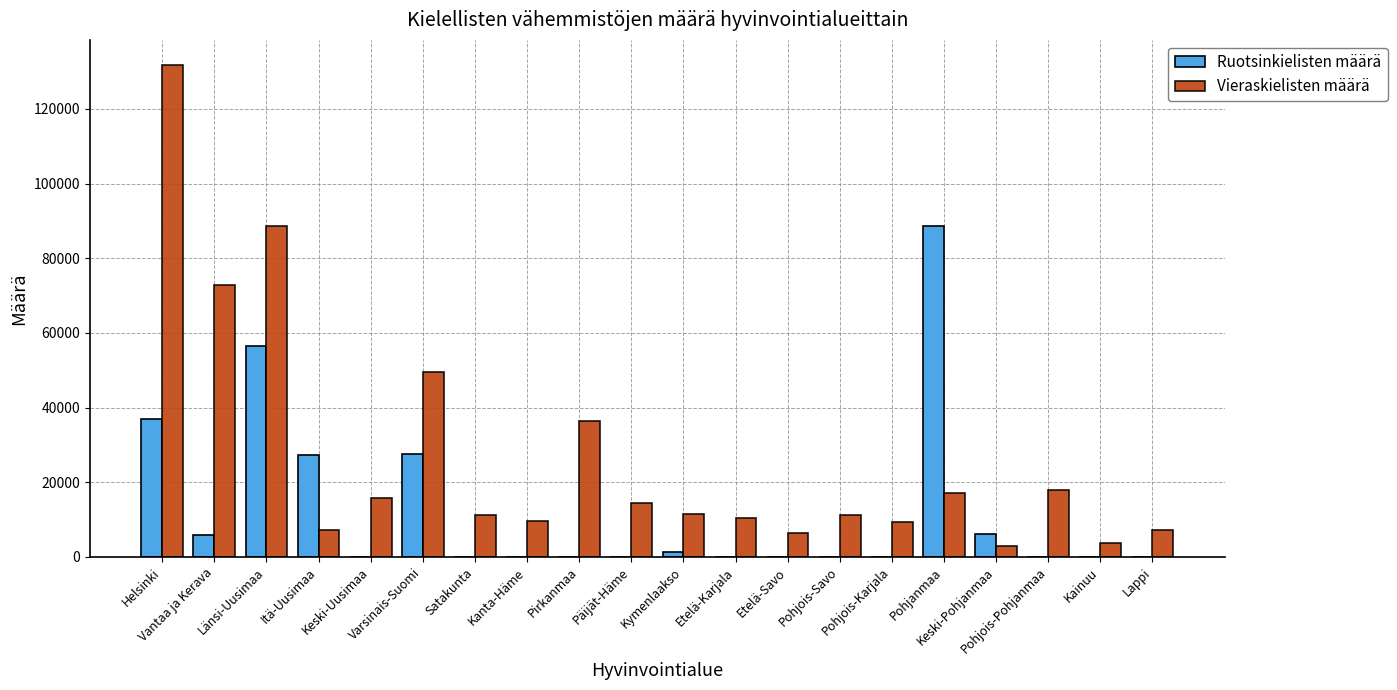

What is the maximum value shown in the chart?

131878